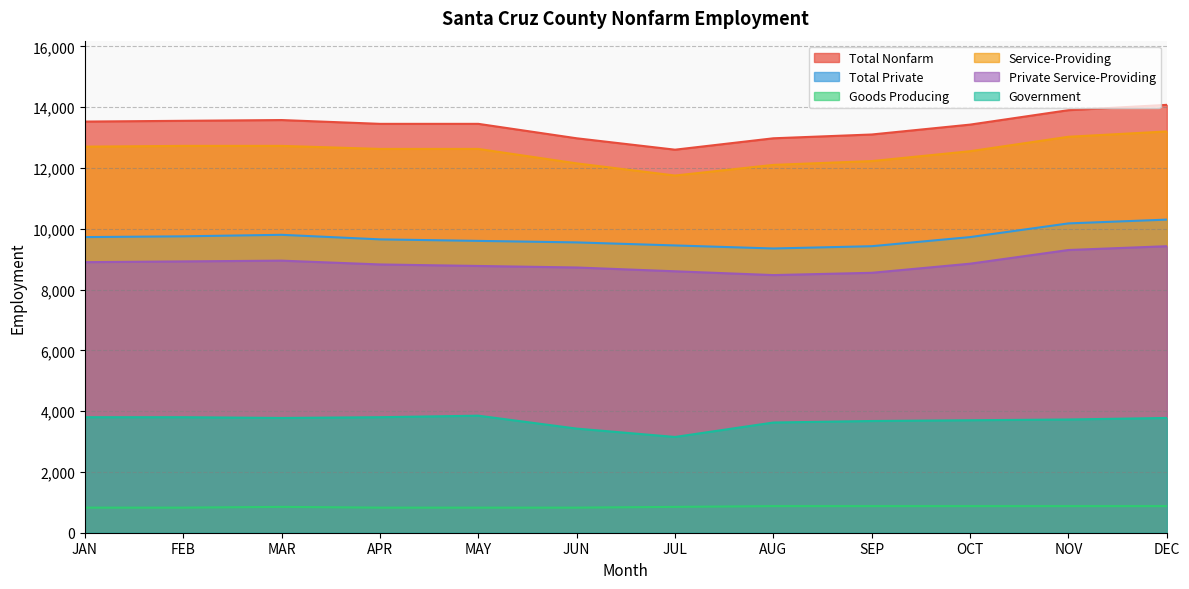

Which category has the highest value in the Total Private series?

DEC